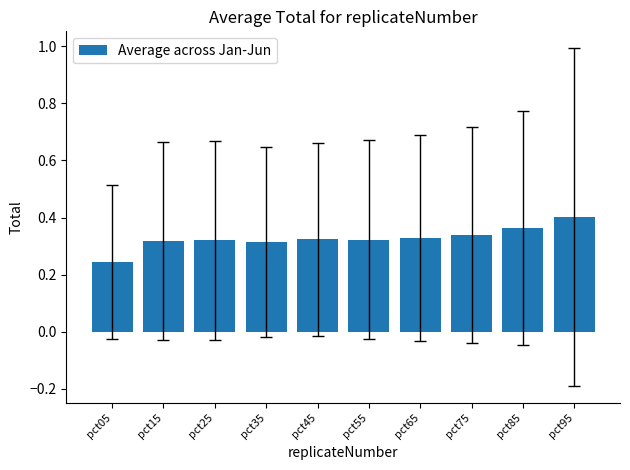

What is the change in value from pct25 to pct95?

+0.1